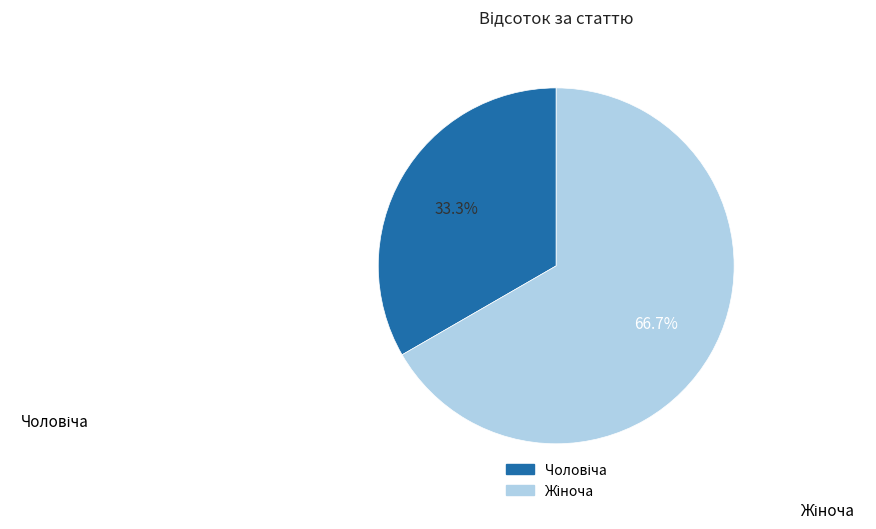

Does any single category account for the majority?

Yes